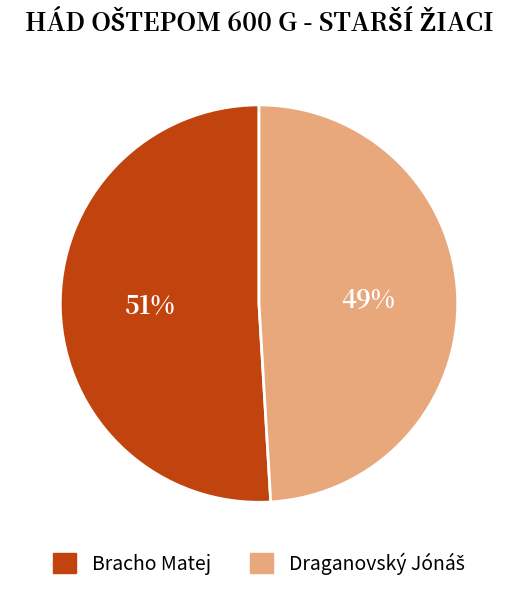

To the nearest percent, what is the difference between the largest and smallest slice percentages?

2%